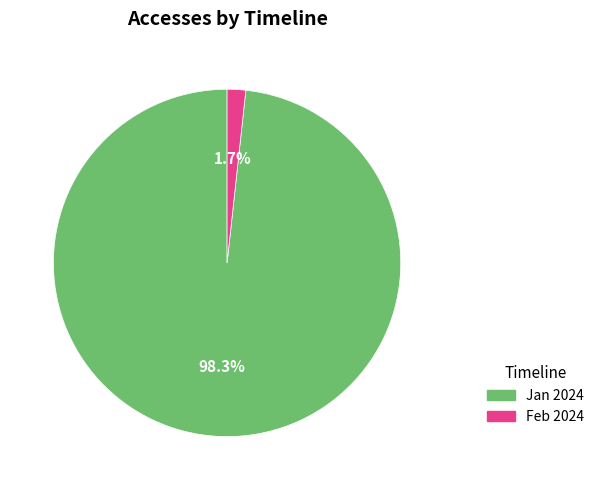

Is there a majority slice in this chart?

Yes